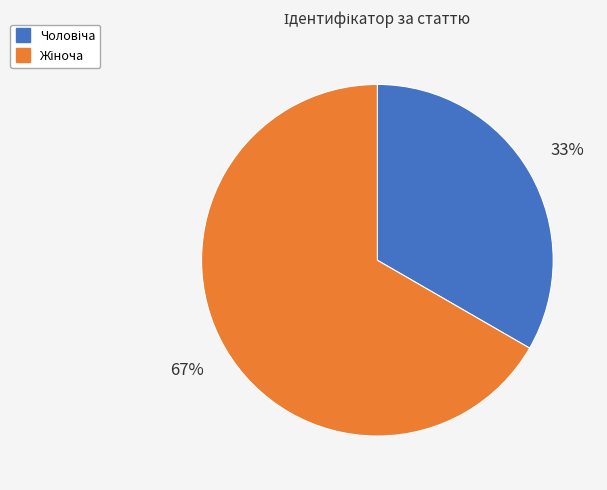

Does any single category account for the majority?

Yes